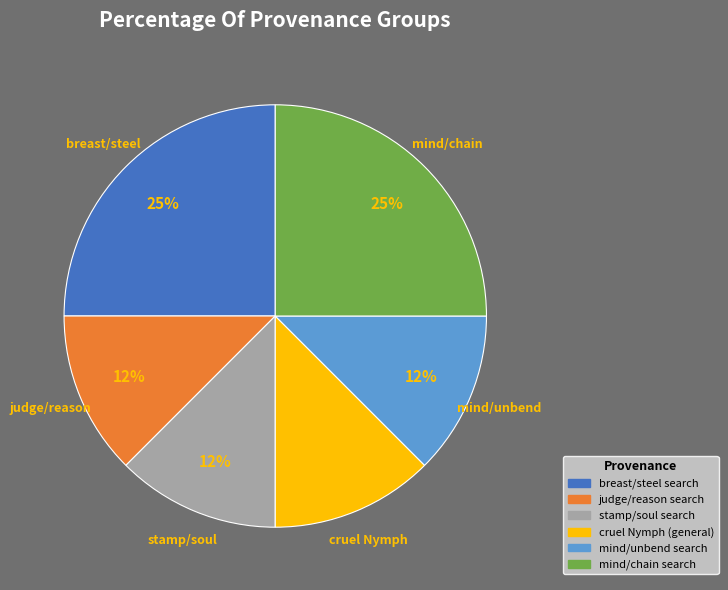

Approximately how many times larger is the value at stamp/soul search compared to mind/unbend search?

1.0